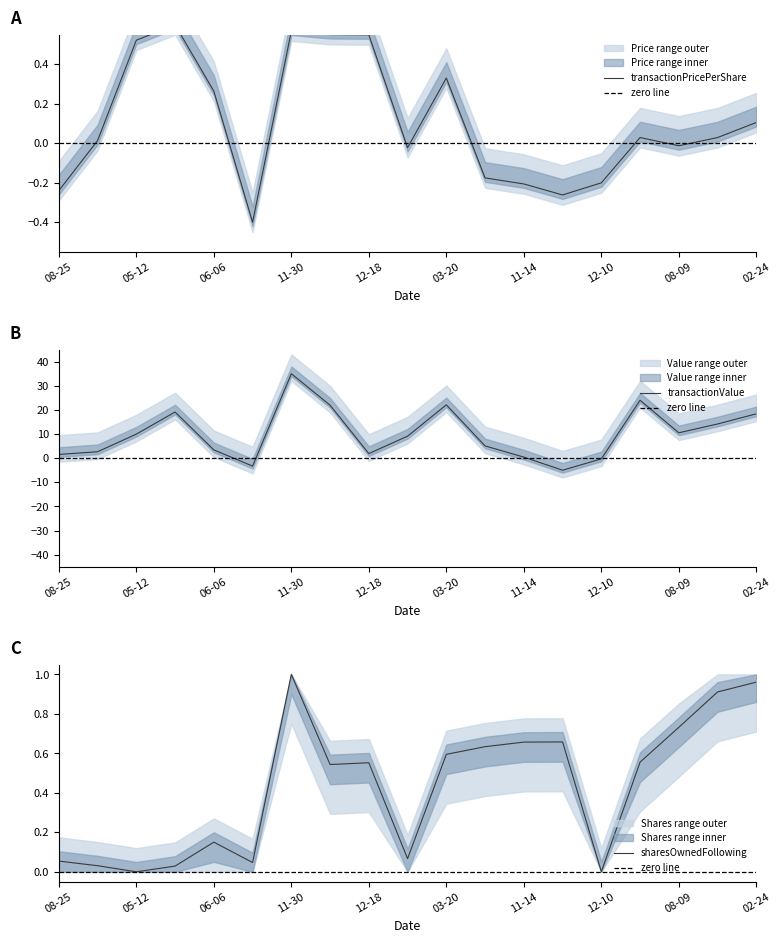

How many data points in transactionPricePerShare are above 0?

11